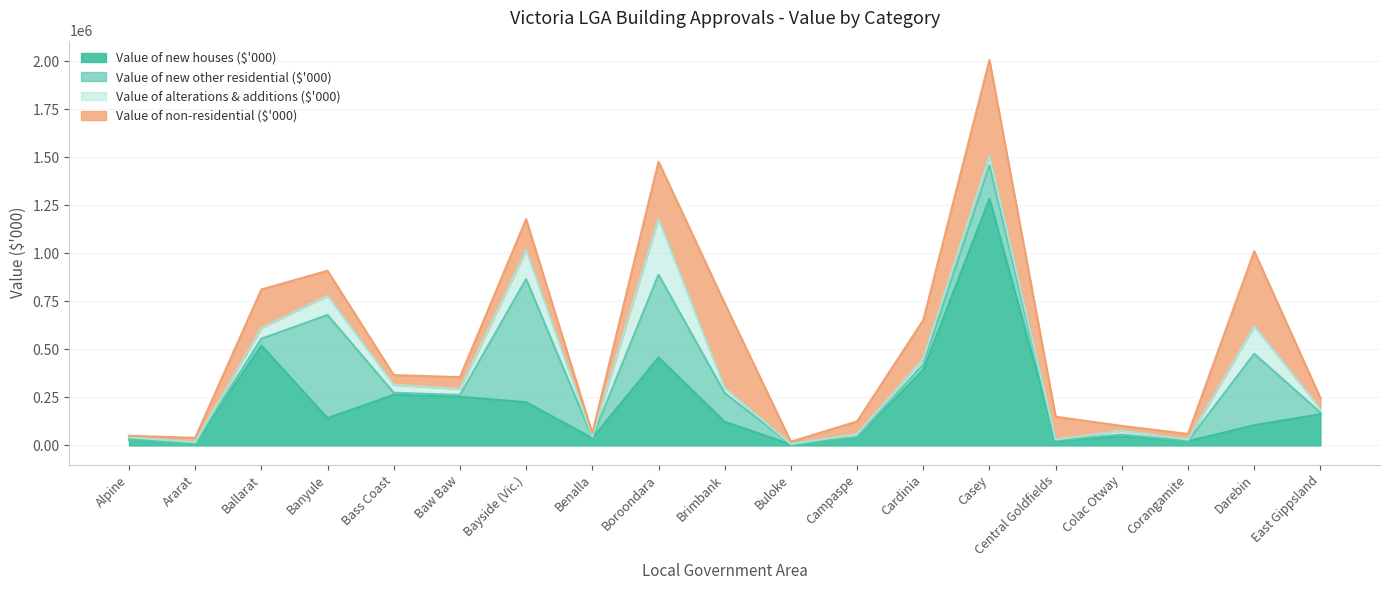

At which label does Value of new houses ($'000) first exceed 123163?

Ballarat